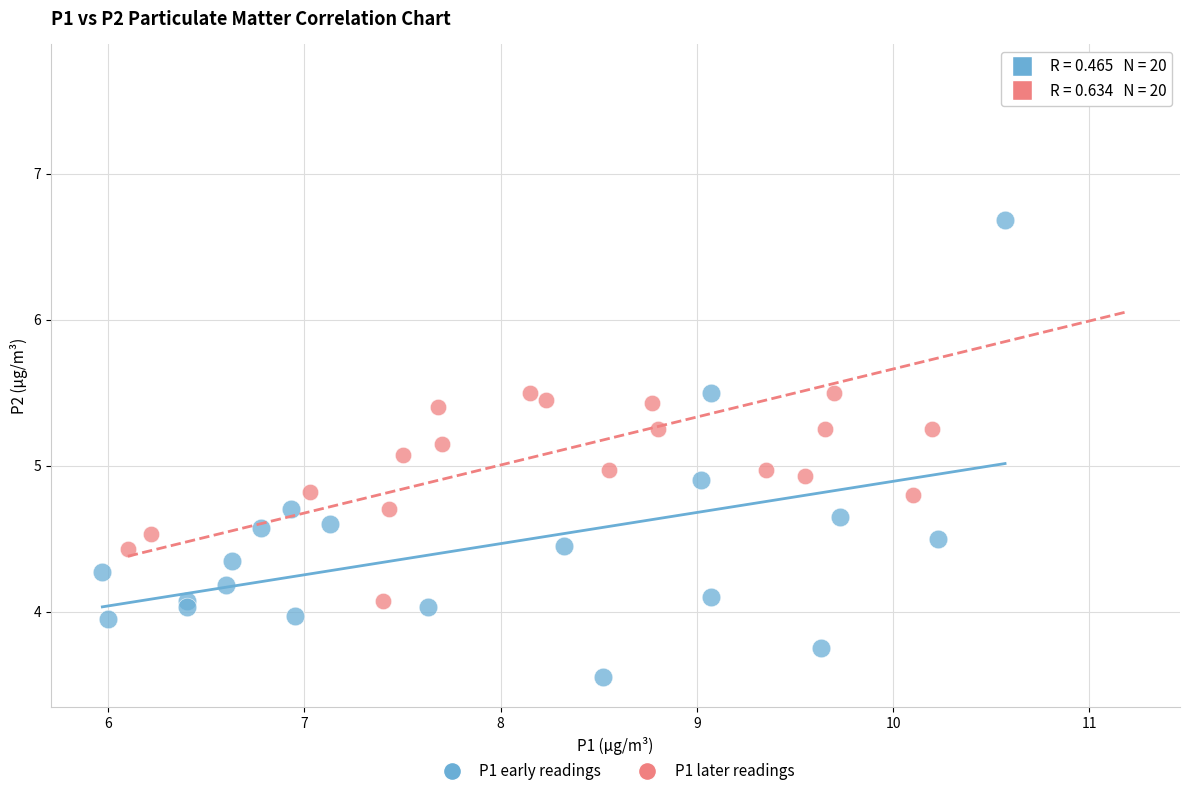

Which series reaches the minimum Y coordinate?

P1 early readings